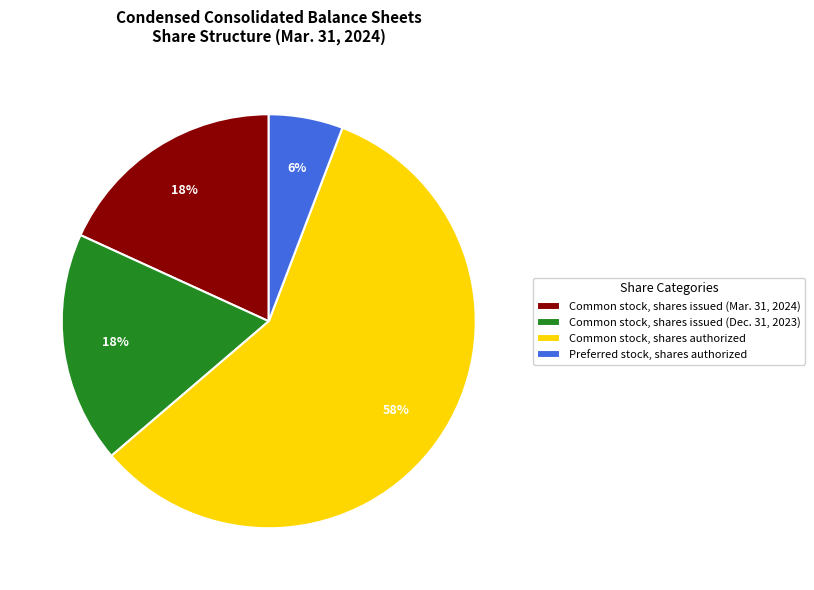

Count the number of slices in the pie.

4